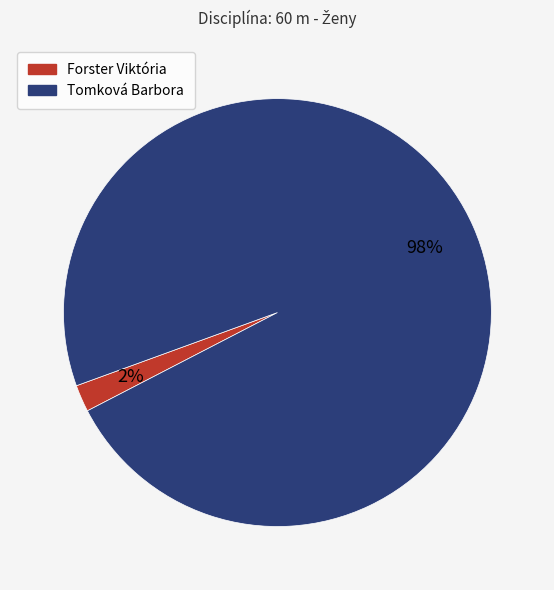

Is there a majority slice in this chart?

Yes